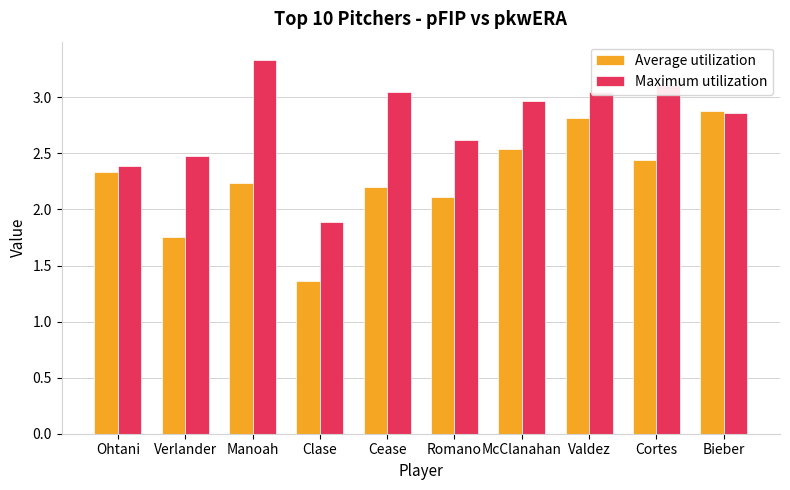

List the series in order of their overall mean, lowest first.

Average utilization, Maximum utilization